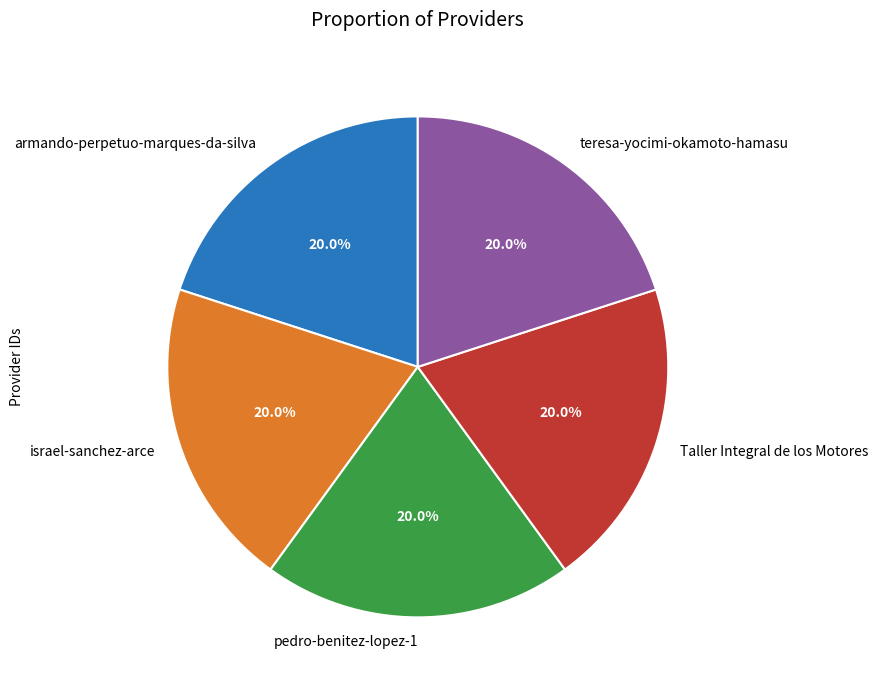

What is the ratio of the value at teresa-yocimi-okamoto-hamasu to the value at Taller Integral de los Motores?

1.0